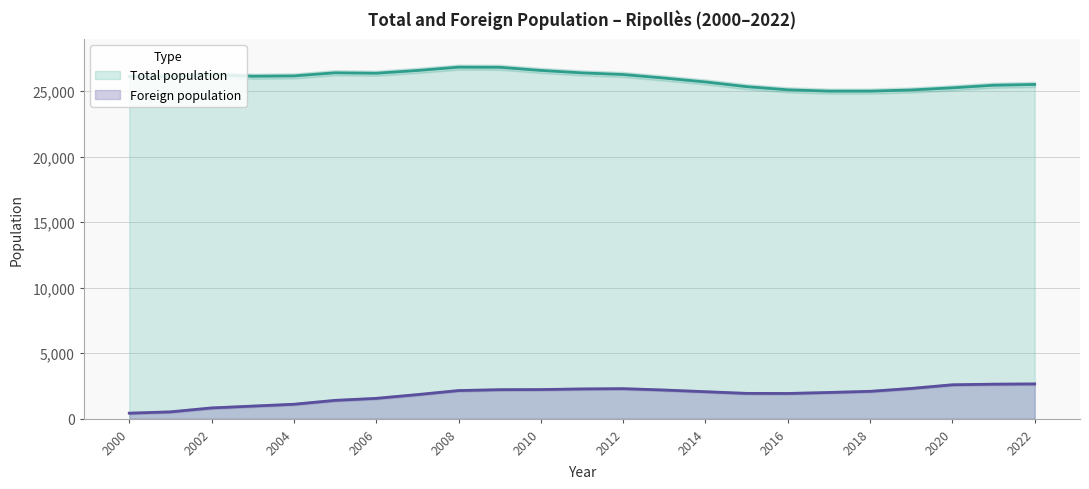

Reading left to right, extract all data points from this chart.

Total population: 2000=26121	2001=26113	2002=26268	2003=26138	2004=26162	2005=26400	2006=26366	2007=26576	2008=26831	2009=26821	2010=26580	2011=26393	2012=26268	2013=25995	2014=25700	2015=25342	2016=25101	2017=24999	2018=25000	2019=25087	2020=25253	2021=25449	2022=25510
Foreign population: 2000=419	2001=519	2002=820	2003=960	2004=1100	2005=1397	2006=1550	2007=1837	2008=2145	2009=2213	2010=2221	2011=2270	2012=2290	2013=2186	2014=2057	2015=1930	2016=1923	2017=1999	2018=2086	2019=2307	2020=2587	2021=2633	2022=2652